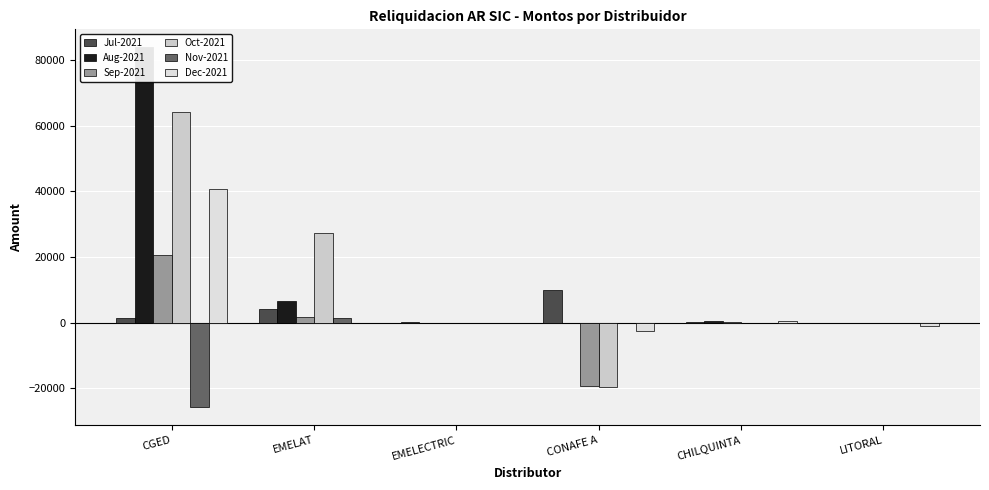

Reading left to right, transcribe all the data shown in this chart.

Jul-2021: CGED=1349.3	EMELAT=4125.1	EMELECTRIC=108.4	CONAFE A=9831.5	CHILQUINTA=286.2	LITORAL=0.0
Aug-2021: CGED=83916.6	EMELAT=6731.4	EMELECTRIC=0.0	CONAFE A=0.0	CHILQUINTA=370.6	LITORAL=-103.4
Sep-2021: CGED=20752.1	EMELAT=1577.7	EMELECTRIC=0.0	CONAFE A=-19227.4	CHILQUINTA=66.0	LITORAL=-92.1
Oct-2021: CGED=64347.6	EMELAT=27328.4	EMELECTRIC=0.0	CONAFE A=-19723.7	CHILQUINTA=-48.2	LITORAL=0.0
Nov-2021: CGED=-25745.7	EMELAT=1423.5	EMELECTRIC=0.0	CONAFE A=0.0	CHILQUINTA=15.5	LITORAL=0.0
Dec-2021: CGED=40741.8	EMELAT=0.0	EMELECTRIC=3.8	CONAFE A=-2427.1	CHILQUINTA=628.8	LITORAL=-961.1